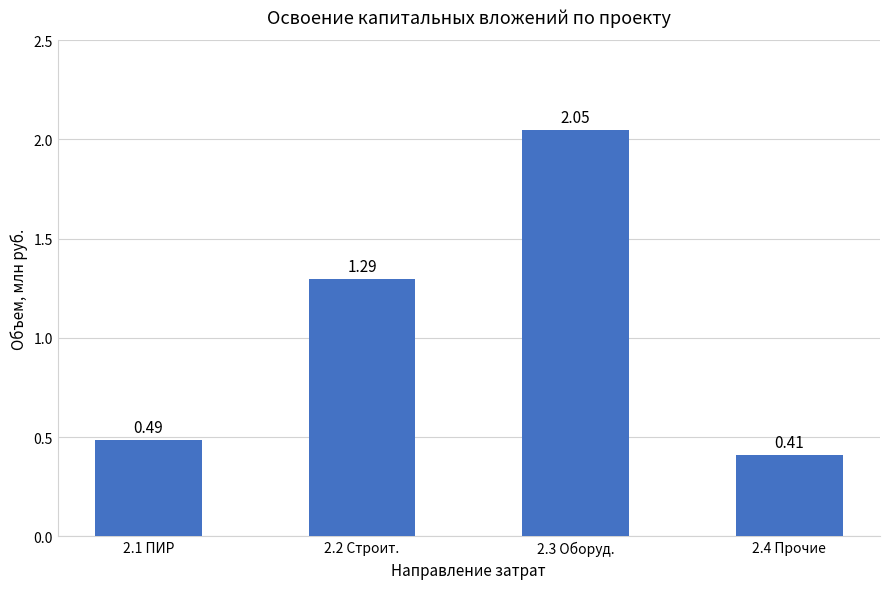

What is the change in value from 2.1 ПИР to 2.4 Прочие?

-0.1